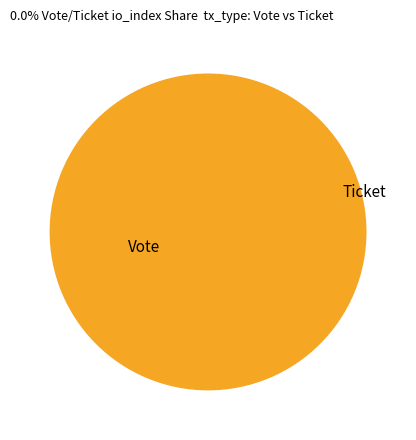

To the nearest percent, what is the difference between the largest and smallest slice percentages?

100%